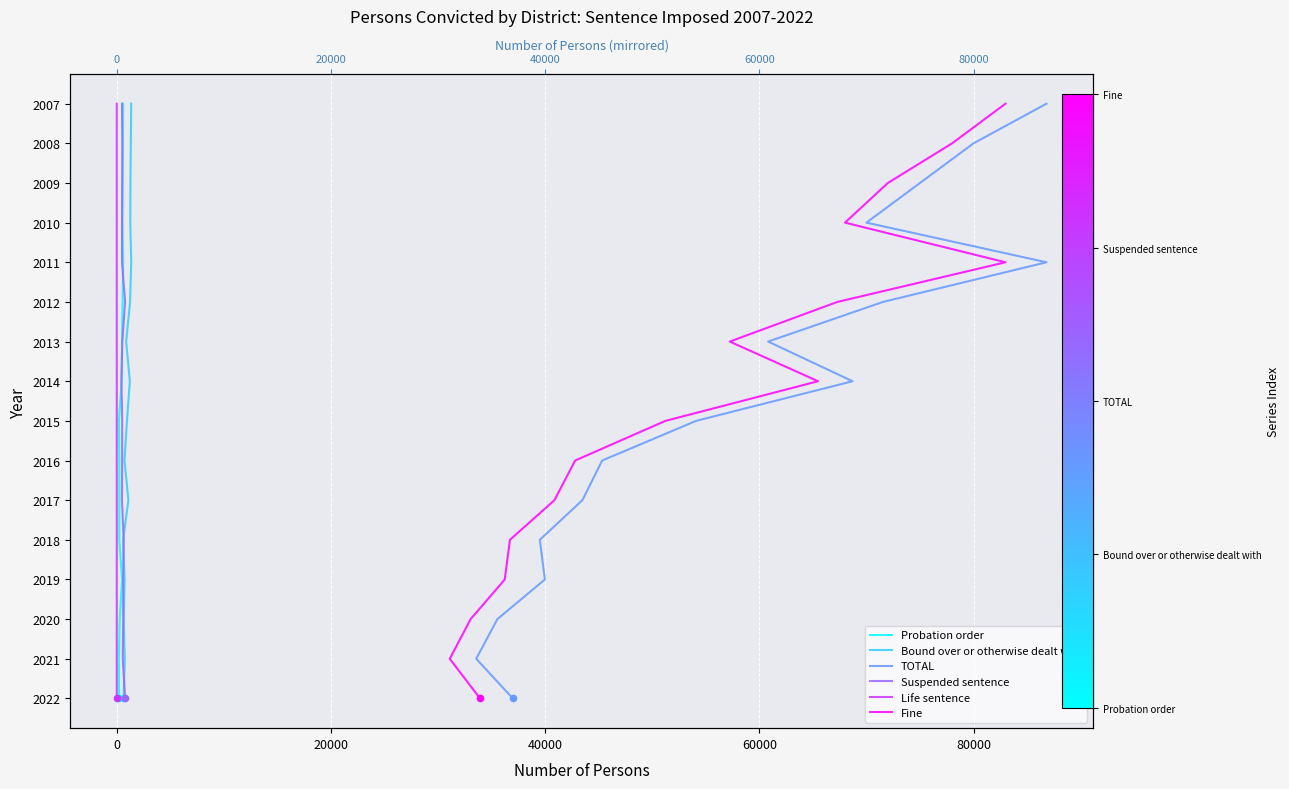

Which series contains the highest Y value?

Probation order